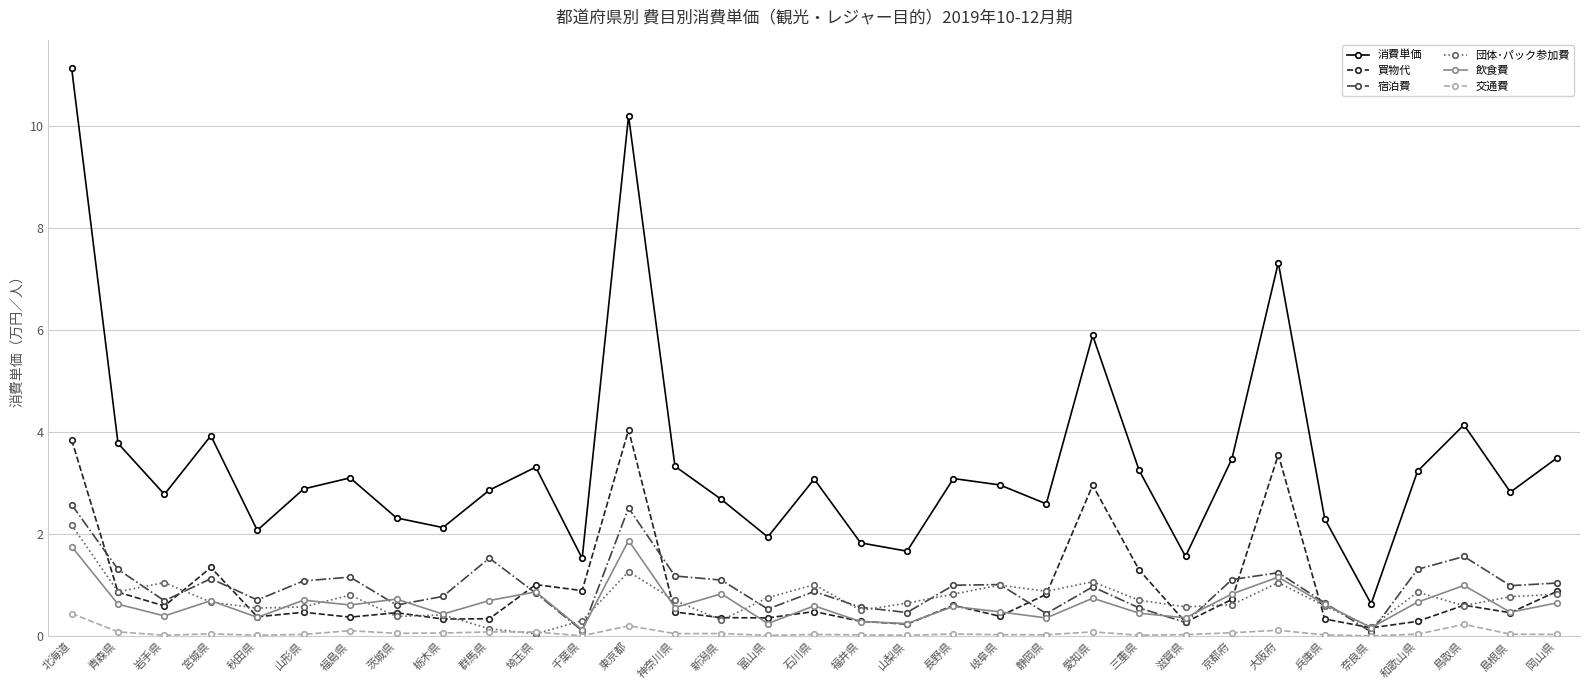

Between which two adjacent categories do 飲食費 and 宿泊費 first intersect?

福島県 and 茨城県